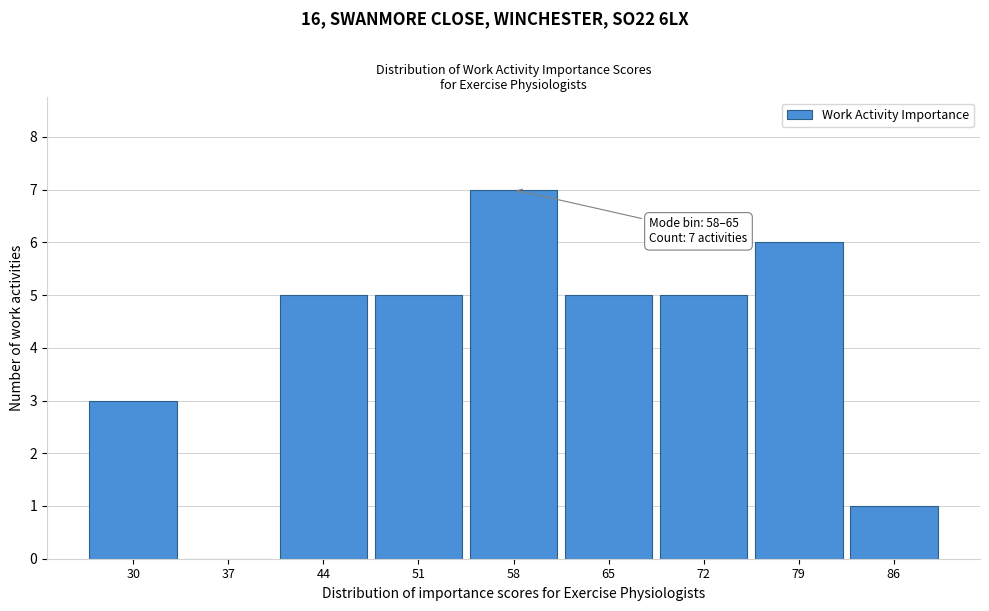

Reading left to right, what are all the values shown in this chart?

30=3	37=0	44=5	51=5	58=7	65=5	72=5	79=6	86=1